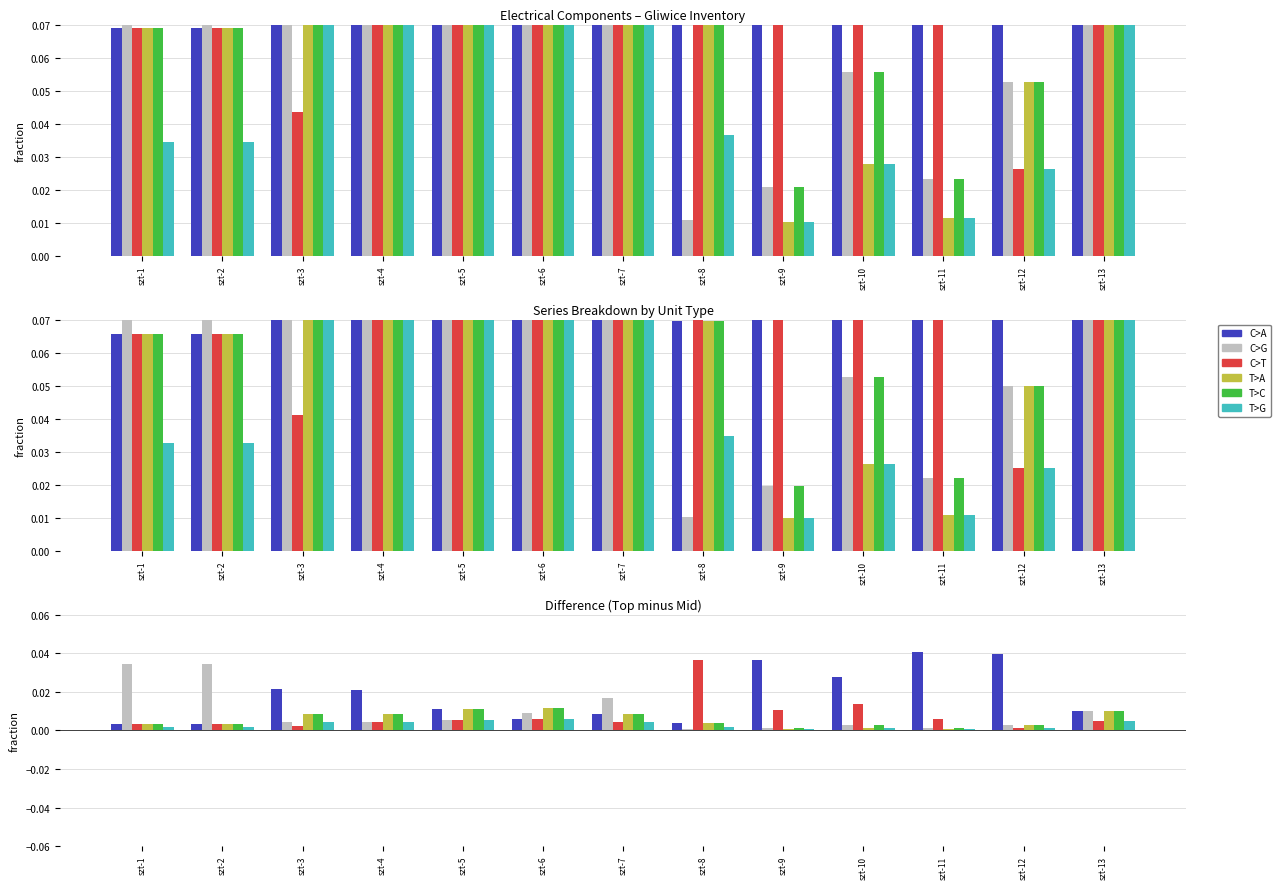

Which series changed the most between szt-9 and szt-11?

C>T